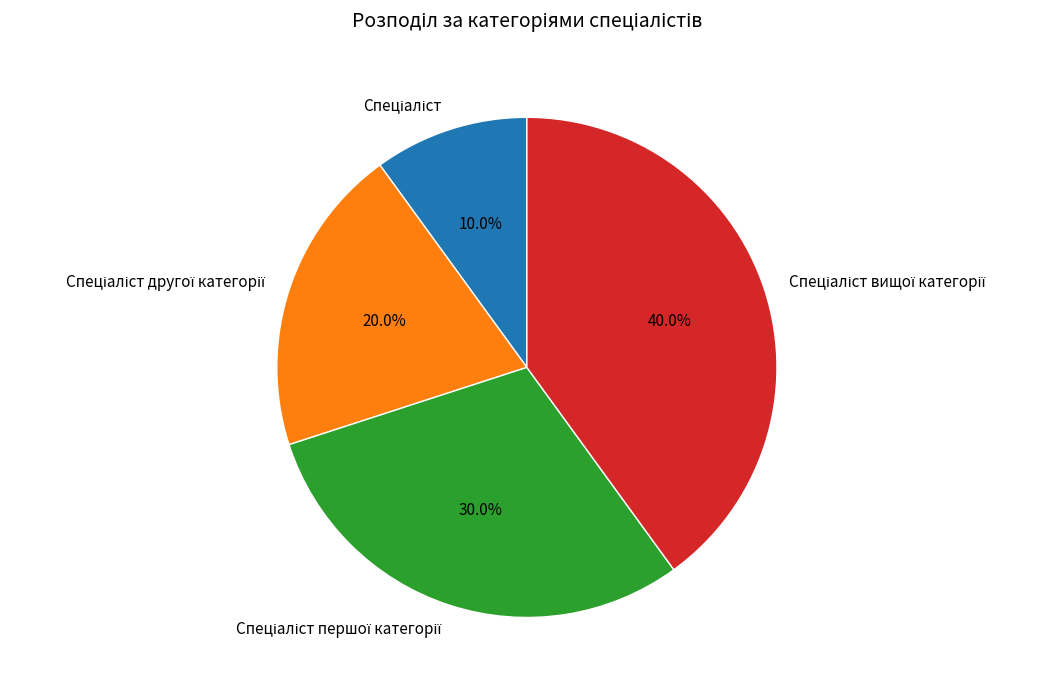

Does any single category account for the majority?

No